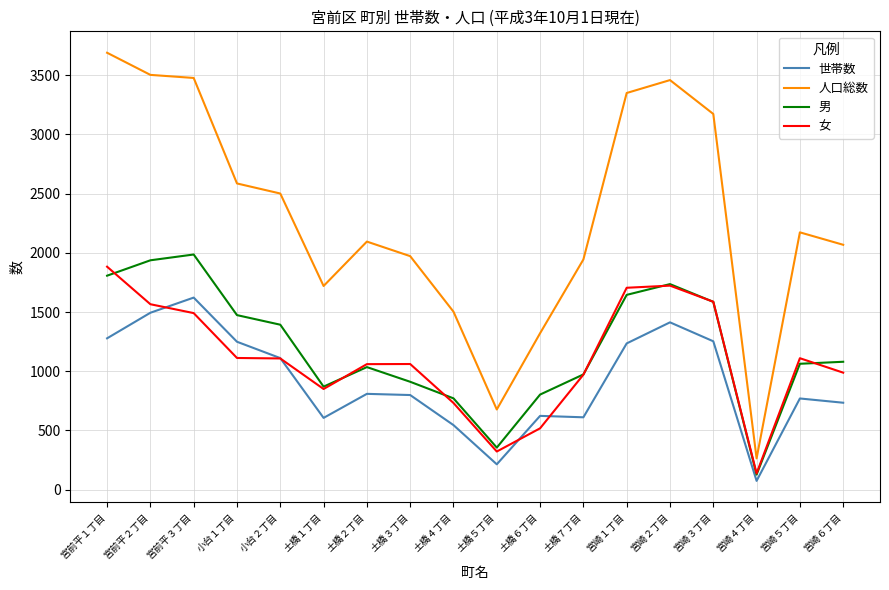

How many categories are shown in the chart?

18